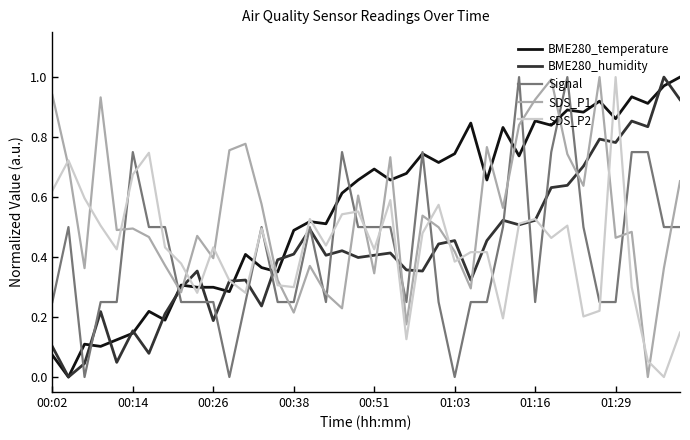

After their last crossing, which series has the higher values: BME280_temperature or SDS_P1?

BME280_temperature